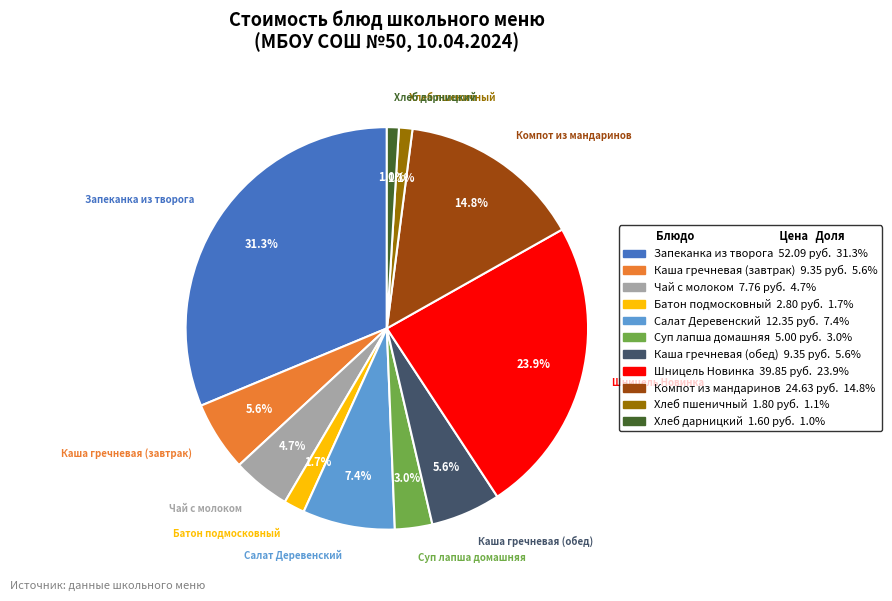

To the nearest percent, what is the difference between the Шницель Новинка and Чай с молоком slice percentages?

19%